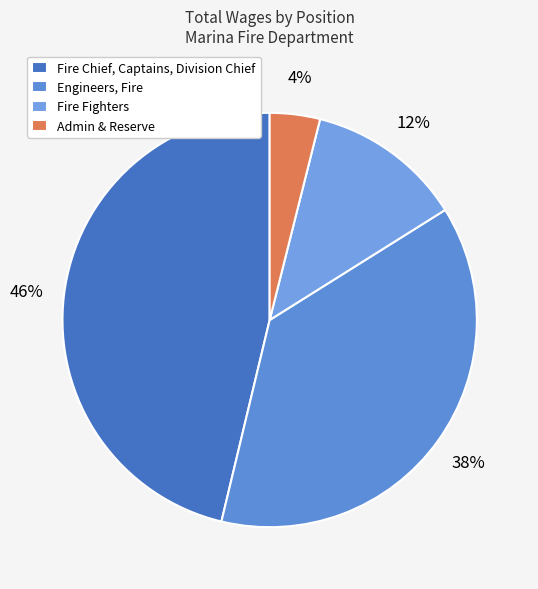

Which slice is the smallest?

Admin & Reserve